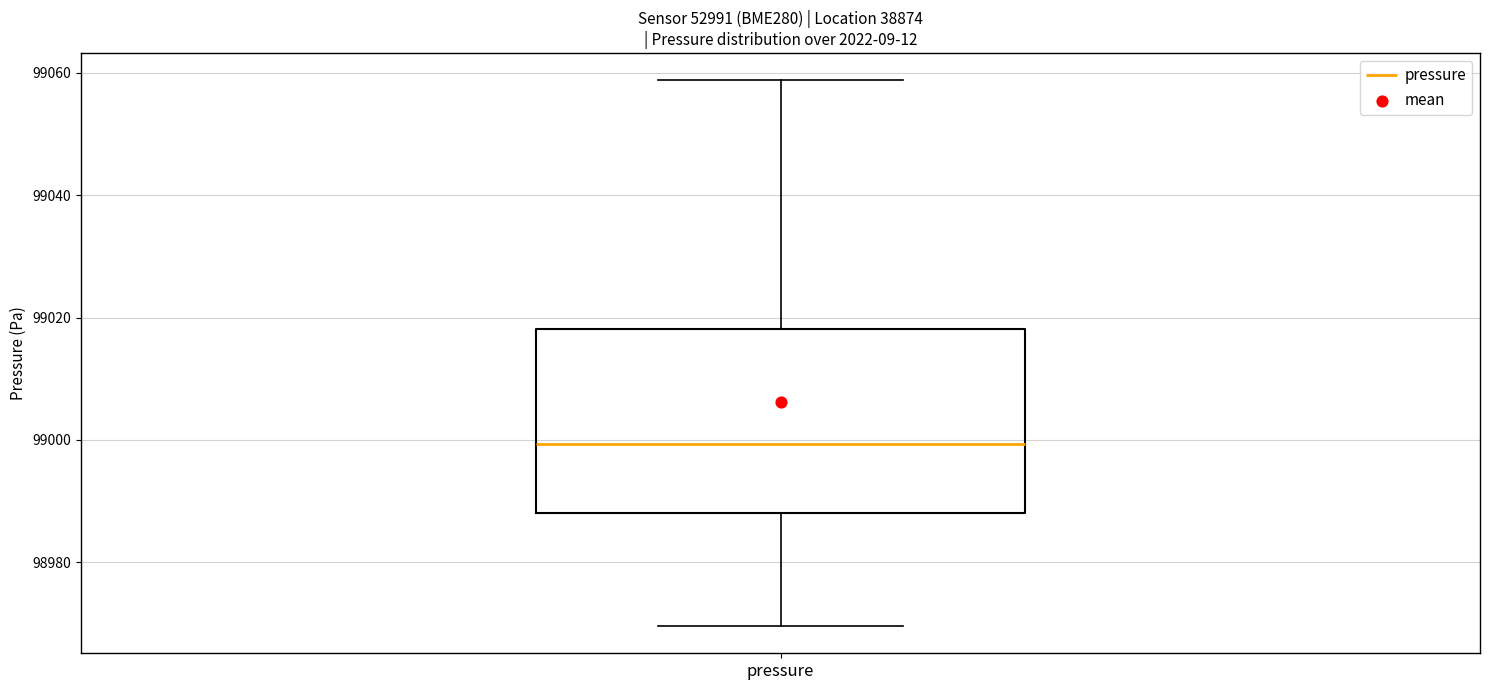

Read this box plot against the y-axis: the position of the median line, the range covered by the box, and the ends of both whiskers. The values are not printed on the chart, so give them approximately, as read against the axis.

median 99000, box 98988 to 99018, whiskers 98970 to 99058